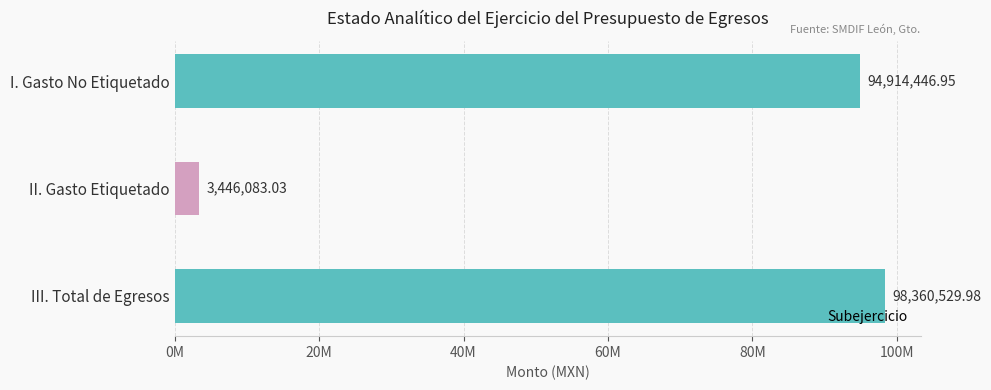

Rank the categories by value from highest to lowest.

III. Total de Egresos, I. Gasto No Etiquetado, II. Gasto Etiquetado